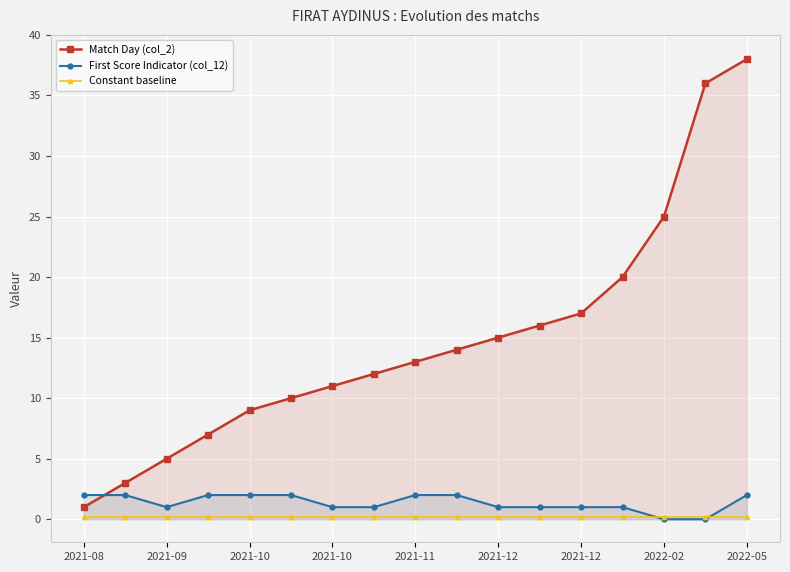

True or false: Match Day (col_2) and Constant baseline intersect in this chart.

False